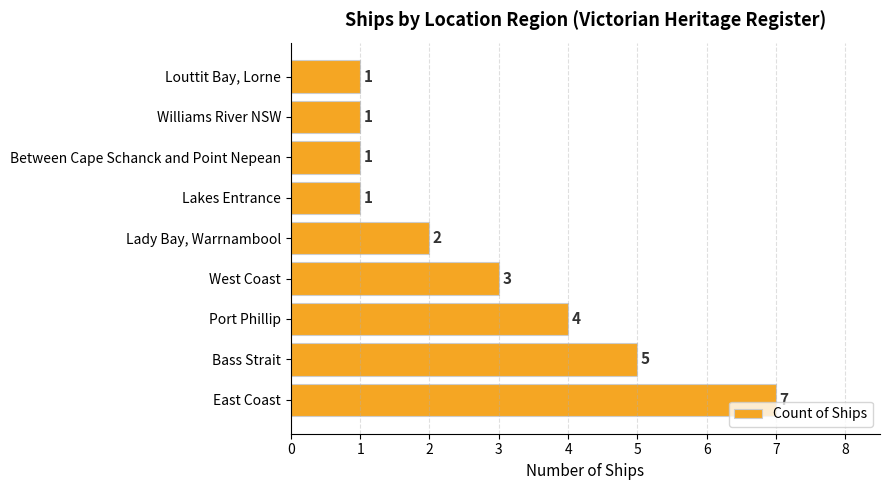

The chart shows a value of 9 at Bass Strait. True or false?

False